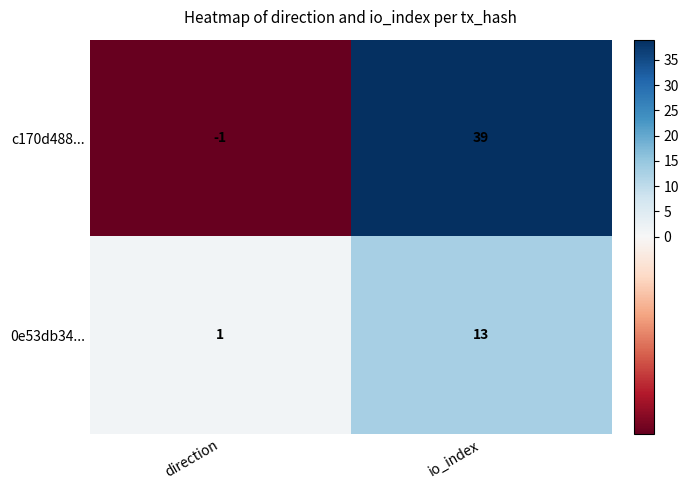

Between direction and io_index, which series saw the biggest shift?

c170d488...